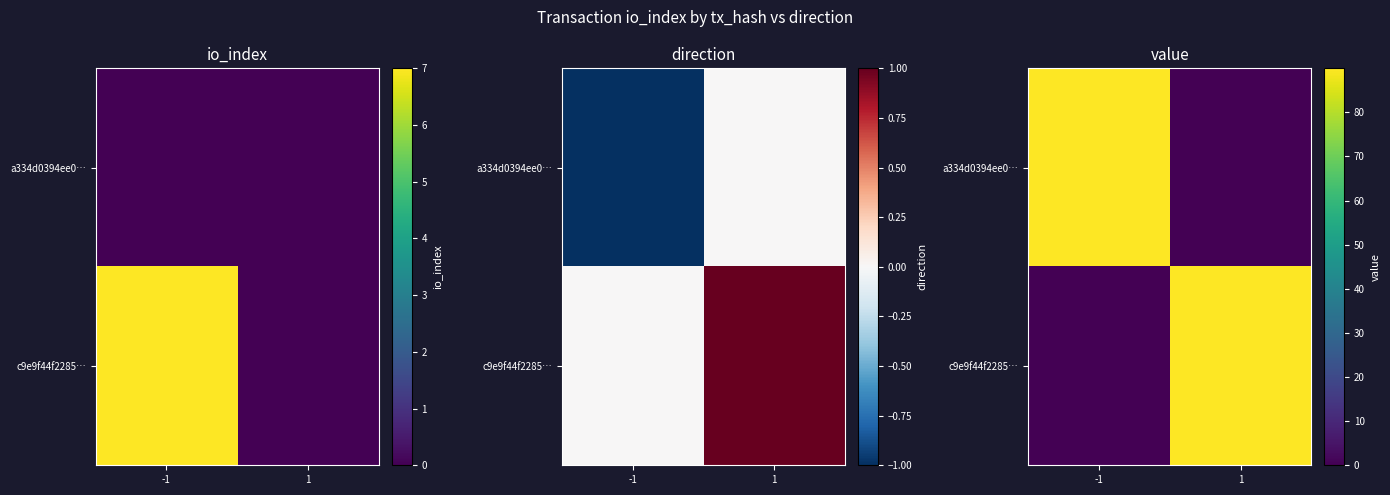

Which series has the largest range (max minus min)?

a334d0394ee0…